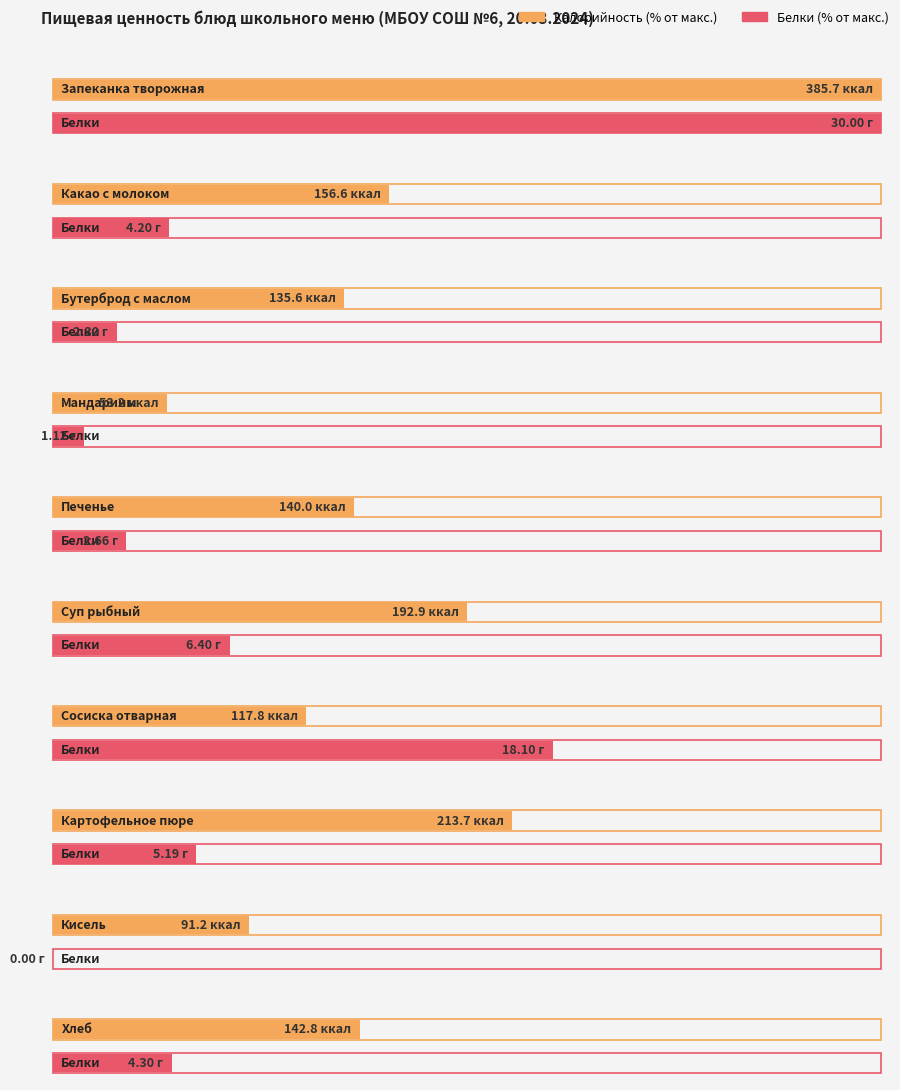

What is the difference between the Калорийность values at Запеканка творожная and Суп рыбный?

192.8